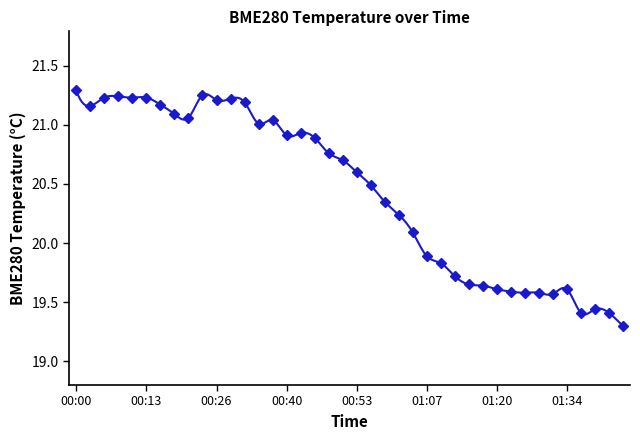

Is it true that the value at 27 is 19.7?

True